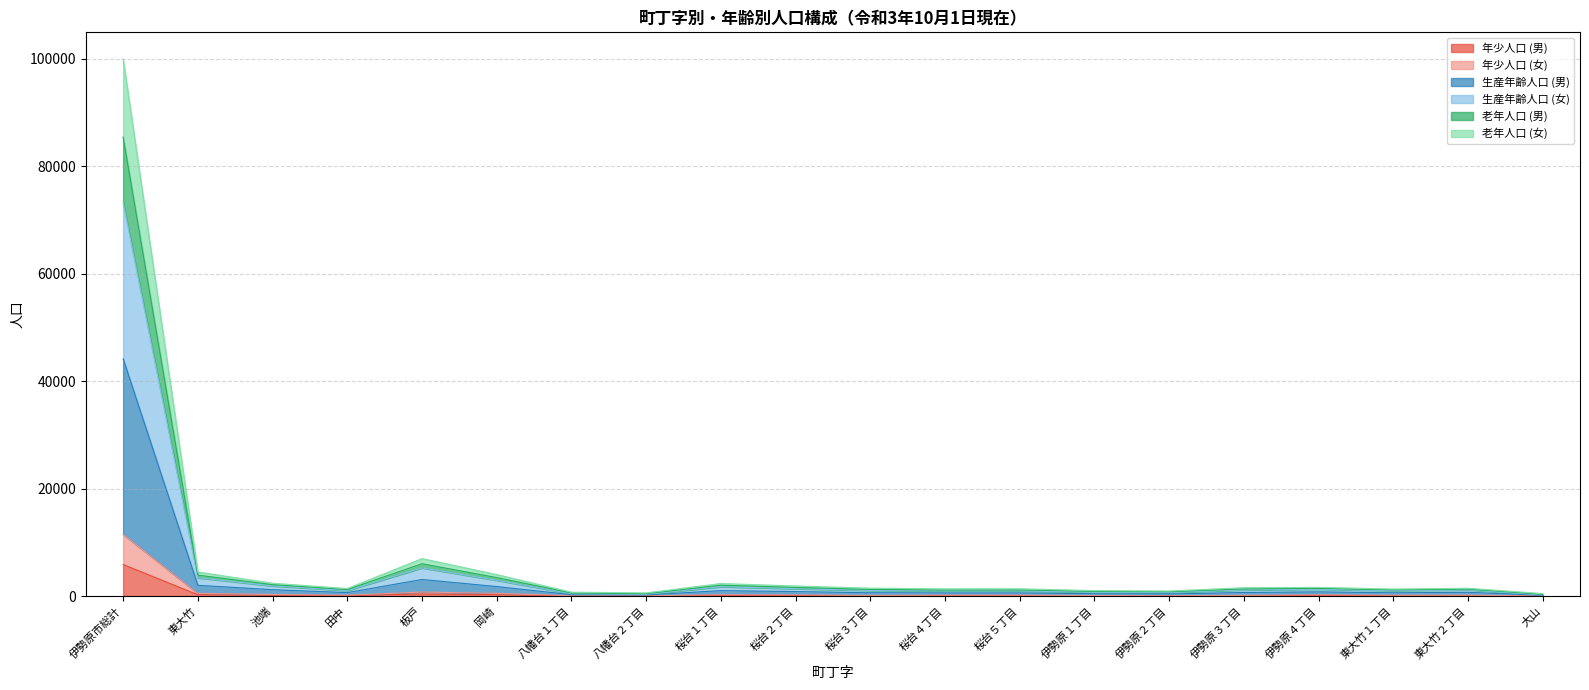

What is the difference between the maximum and second lowest values in the 年少人口 (男) series?

5836